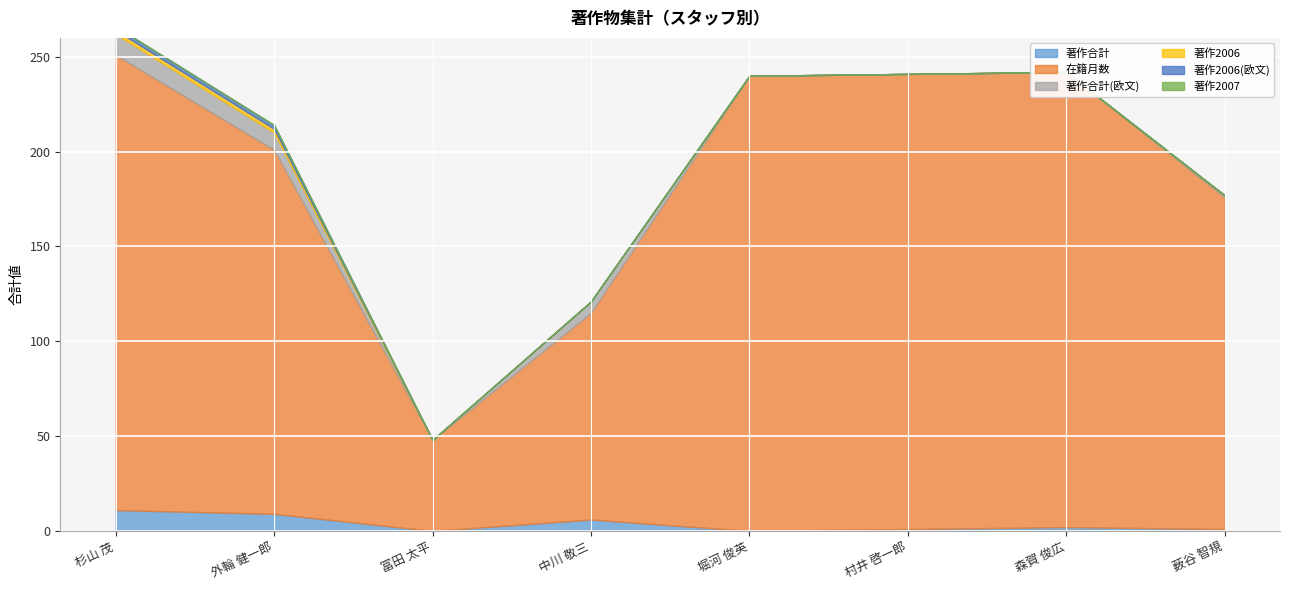

What is the value of the 在籍月数 point at the 7th from the left?

240